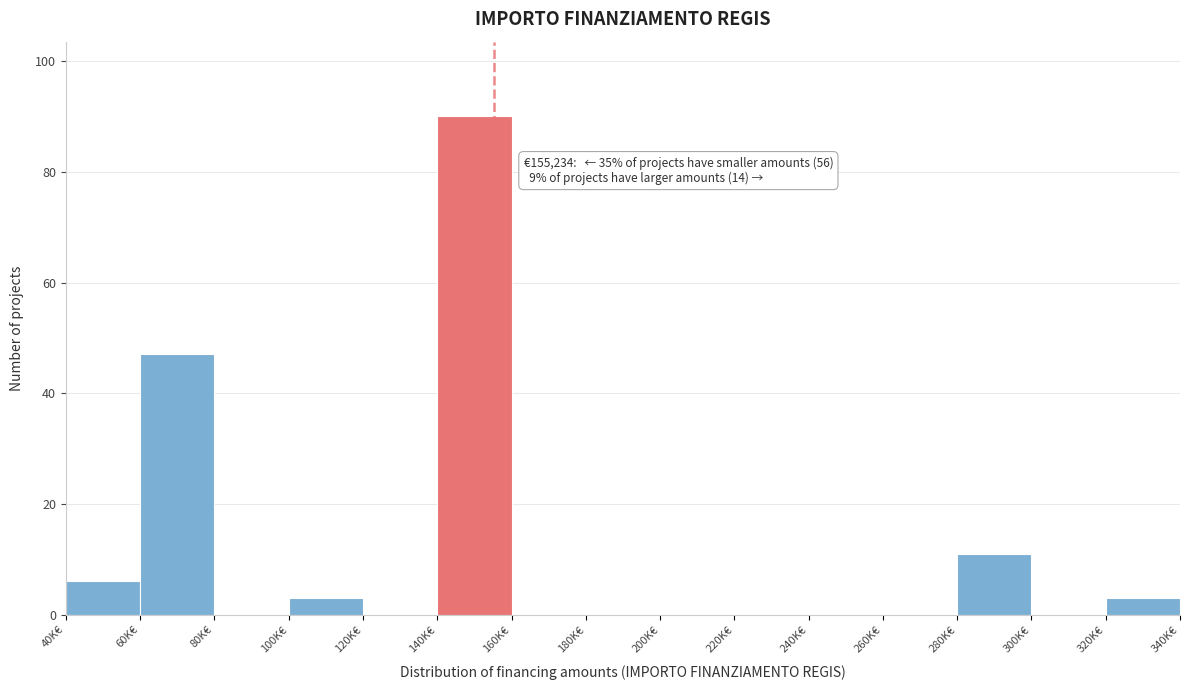

Reading left to right, what are all the values shown in this chart?

40K€=6	60K€=47	80K€=0	100K€=3	120K€=0	140K€=90	160K€=0	180K€=0	200K€=0	220K€=0	240K€=0	260K€=0	280K€=11	300K€=0	320K€=3